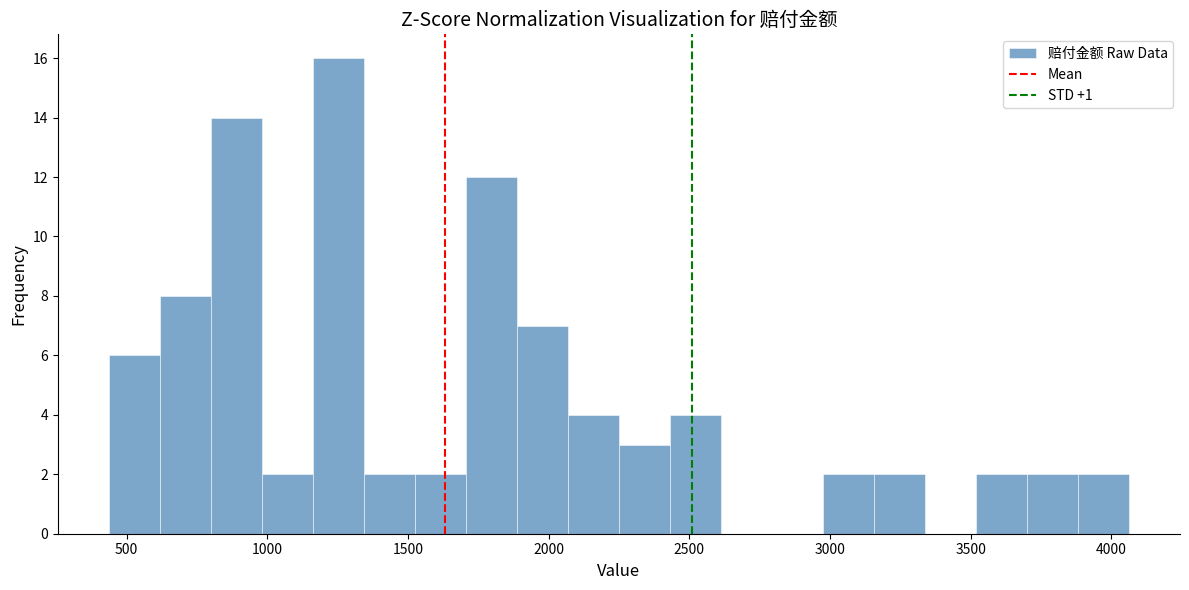

Read against the x-axis, roughly where is the centre of the tallest bar?

1250